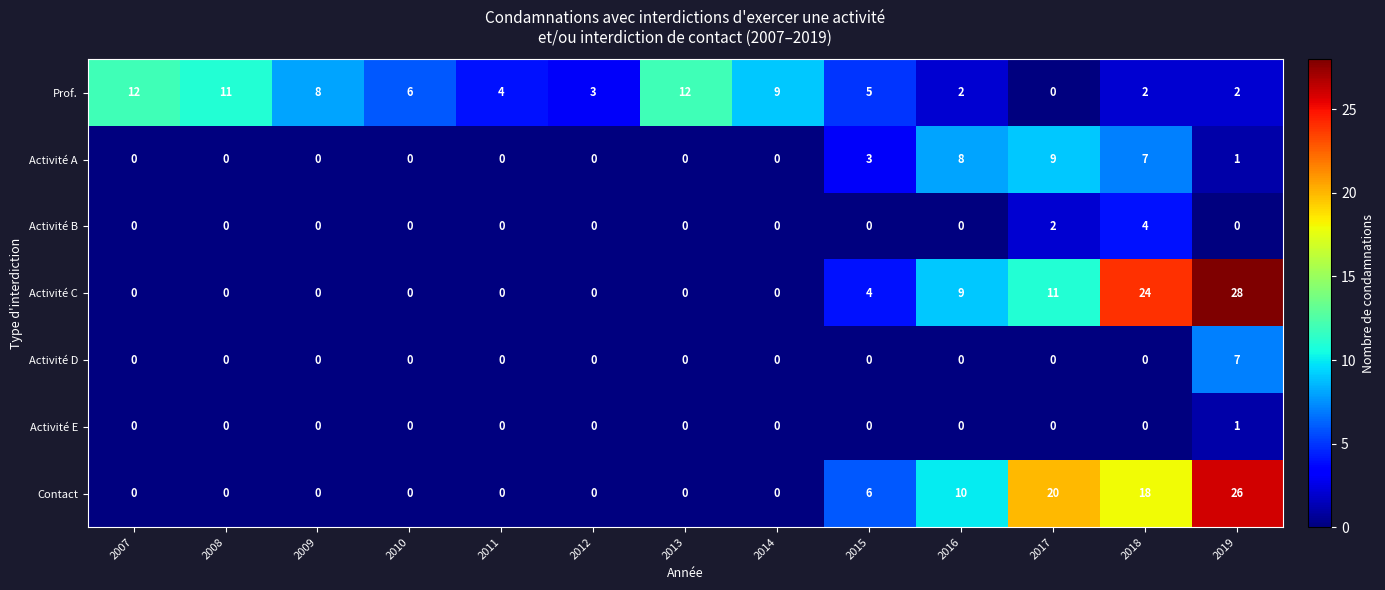

How many data points does each series have?

13